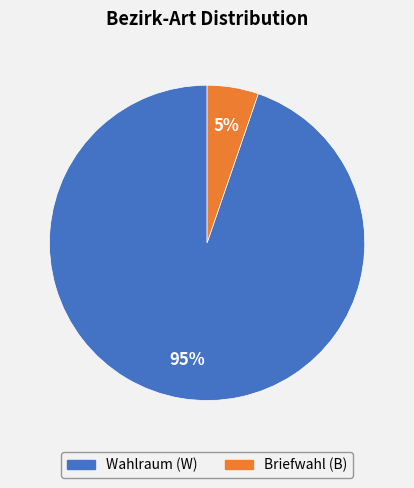

How many slices are in this pie chart?

2